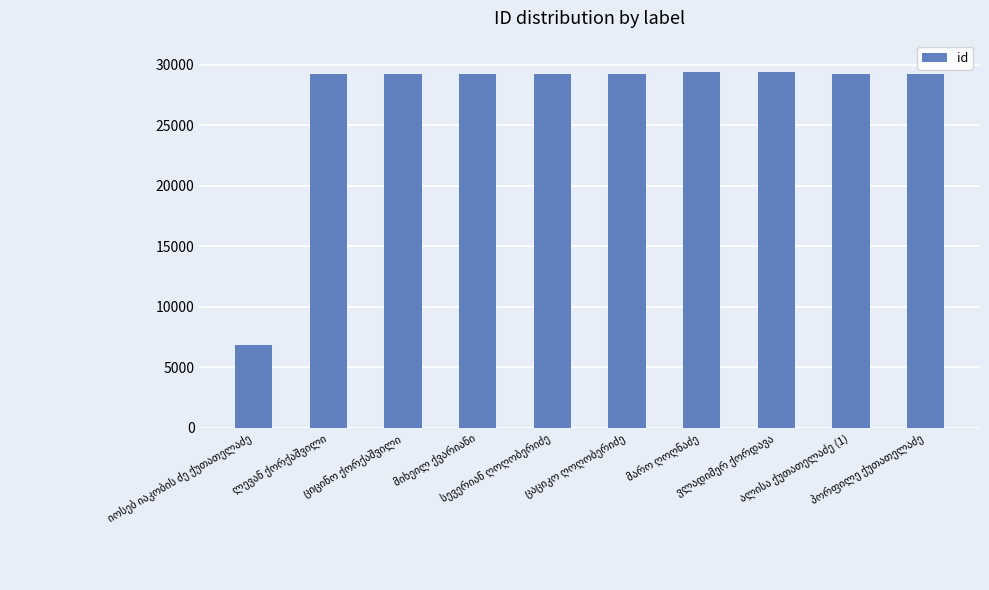

What is the greatest value displayed?

29397